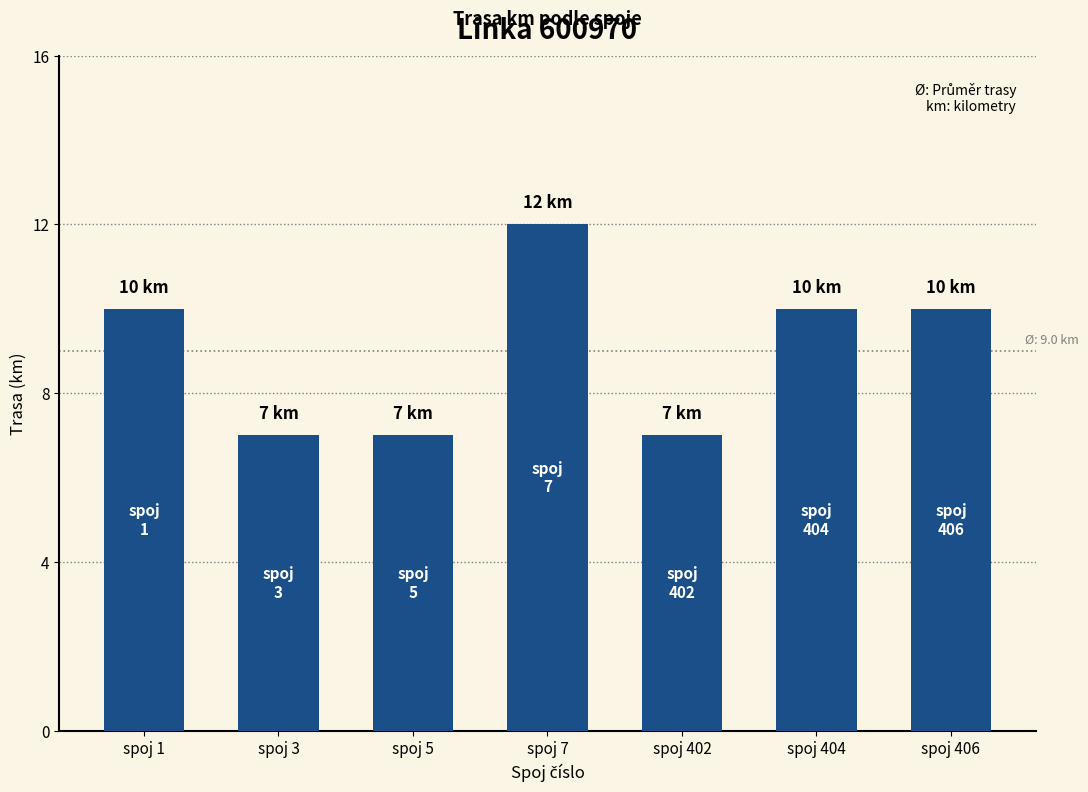

Which has a higher value, spoj 7 or spoj 3?

spoj 7